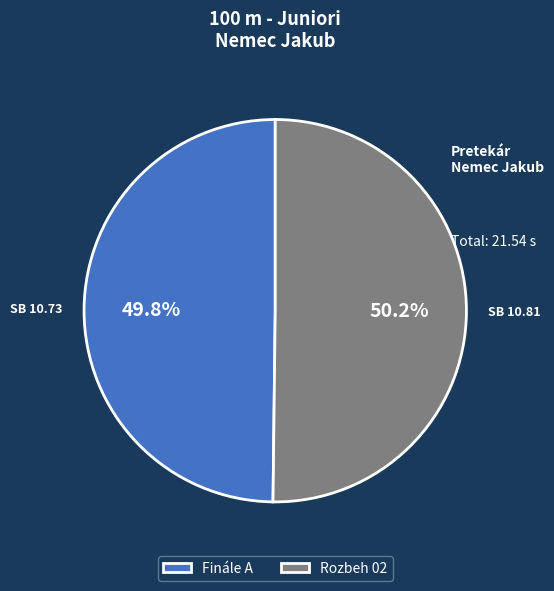

What is the ratio of the value at Rozbeh 02 to the value at Finále A?

1.0